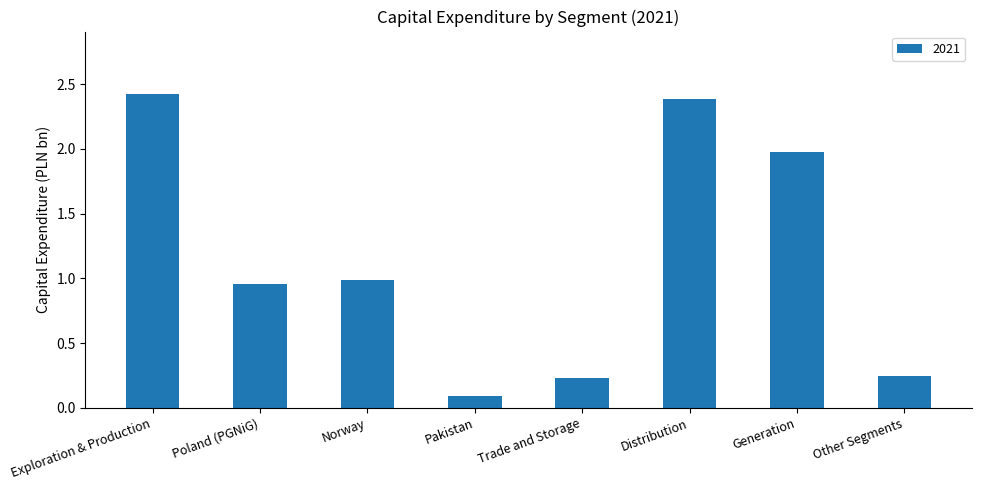

What position from the left is Distribution?

6